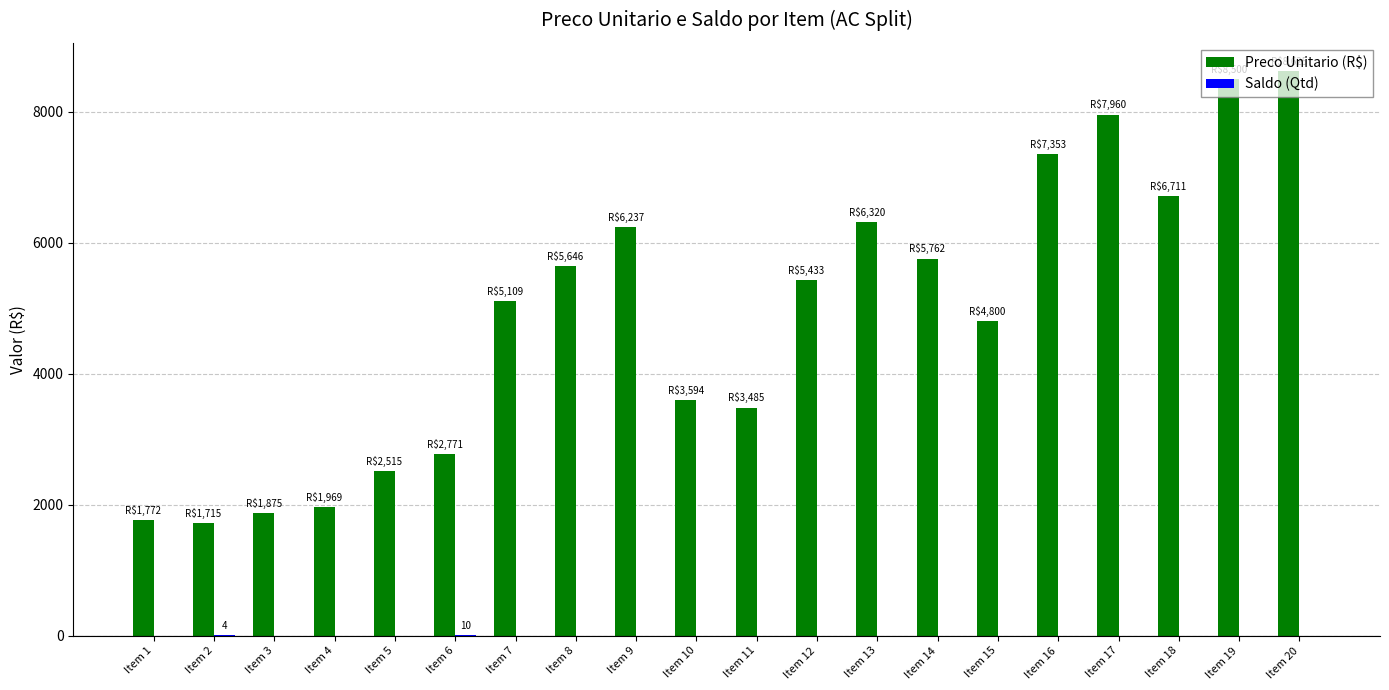

What is the sum of all Preco Unitario (R$) values?

98153.1